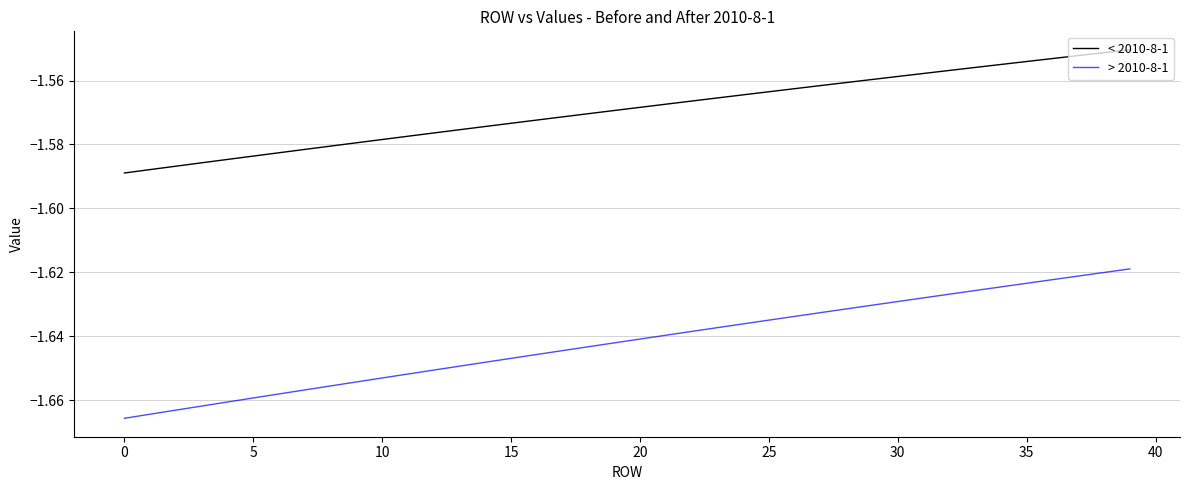

How many distinct data groups are displayed?

2